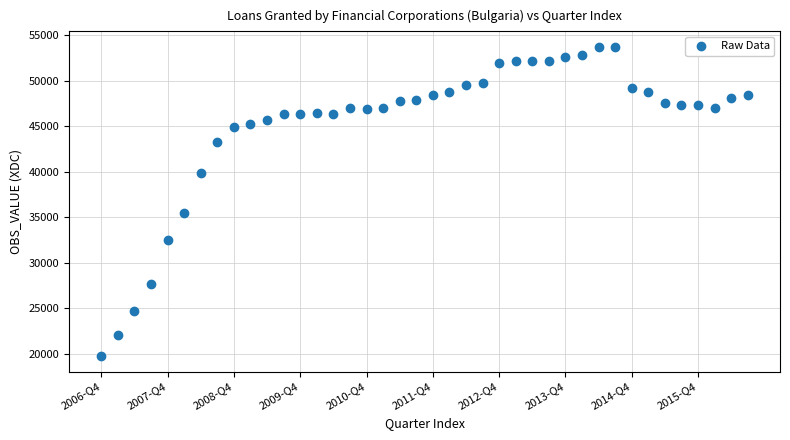

What Y value in the scatter plot is closest to 36733?

35495